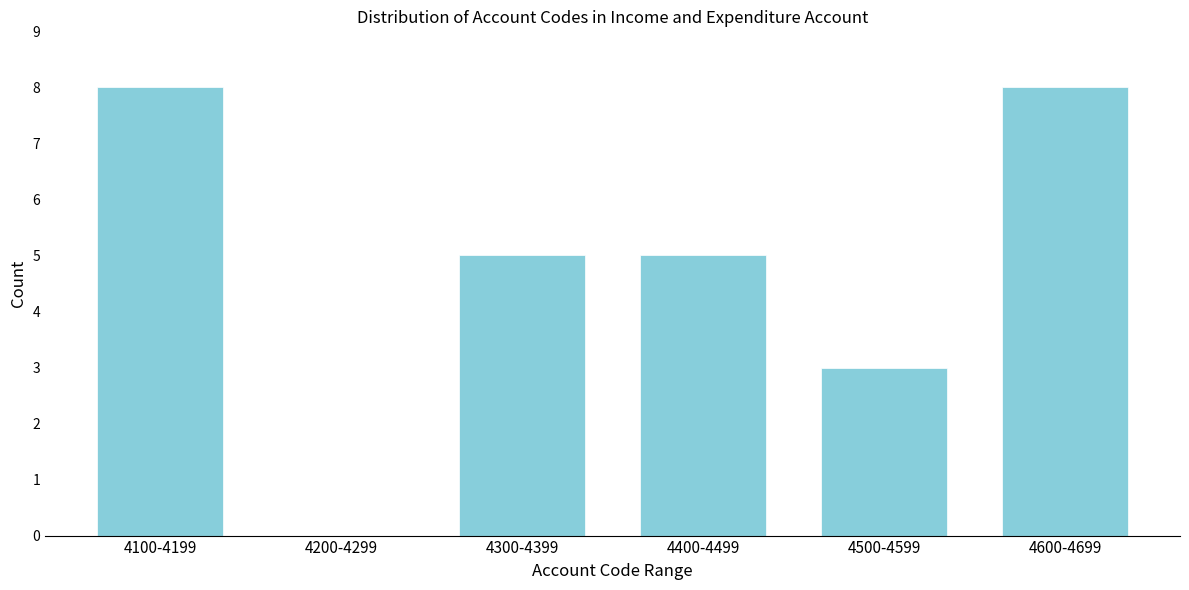

Reading left to right, transcribe all the data shown in this chart.

4100-4199=8	4200-4299=0	4300-4399=5	4400-4499=5	4500-4599=3	4600-4699=8